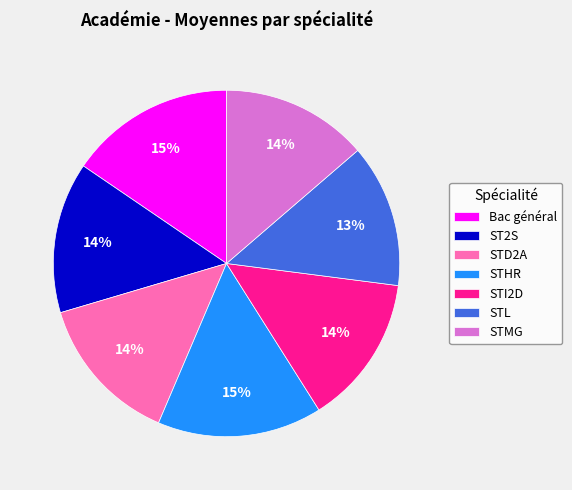

To the nearest percent, what percentage of the pie is STHR?

15%